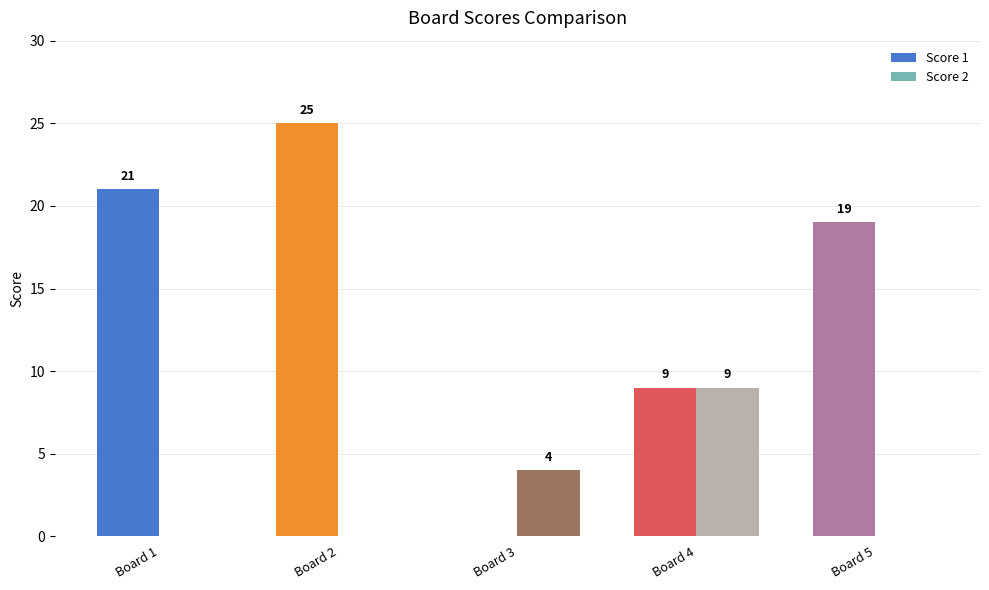

What are all the series names shown in the legend?

Score 1, Score 2